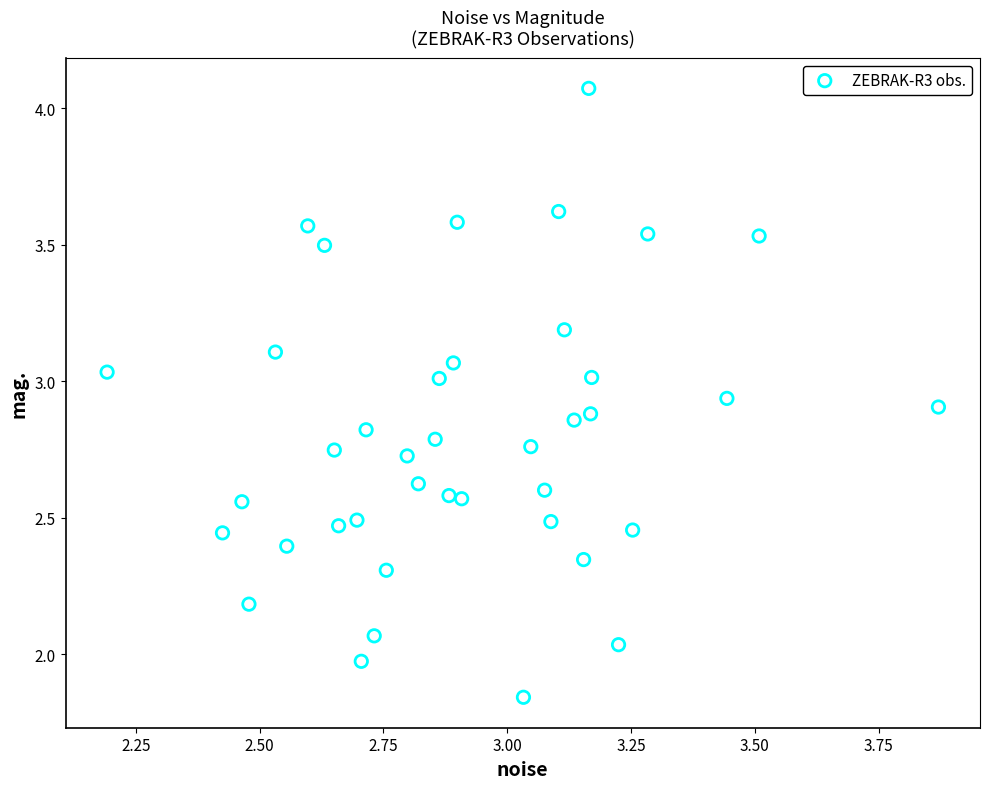

What is the range of Y values (max minus min)?

2.2